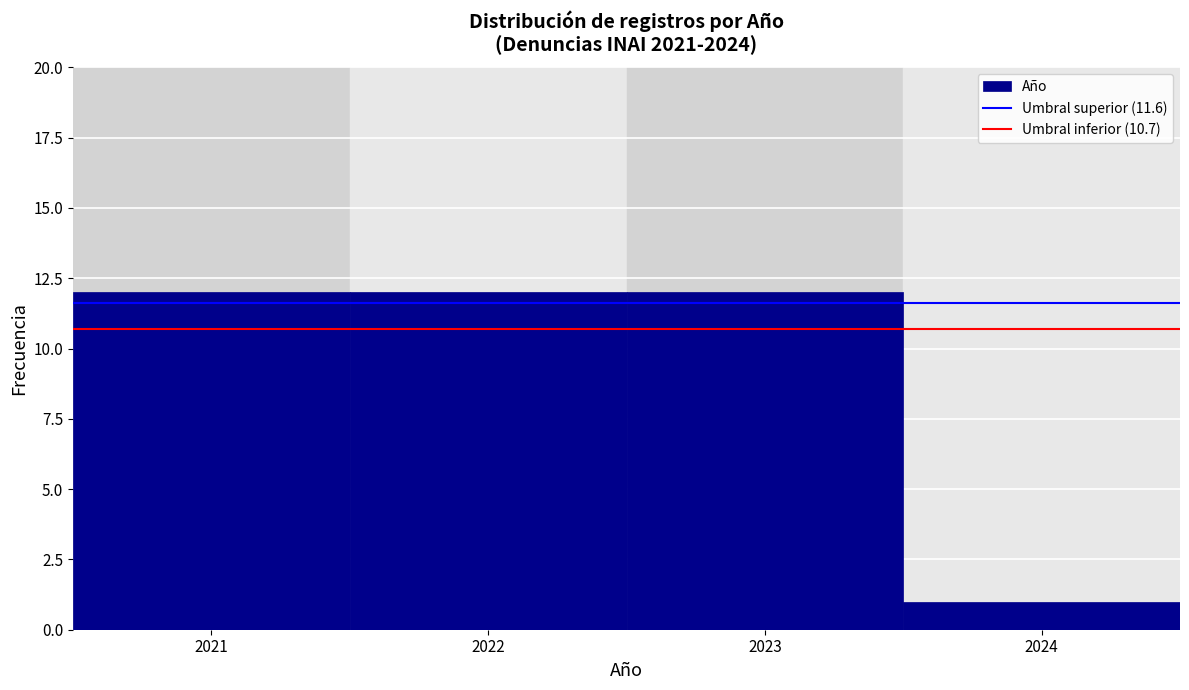

Reading left to right, what are all the values shown in this chart?

12	12	12	1